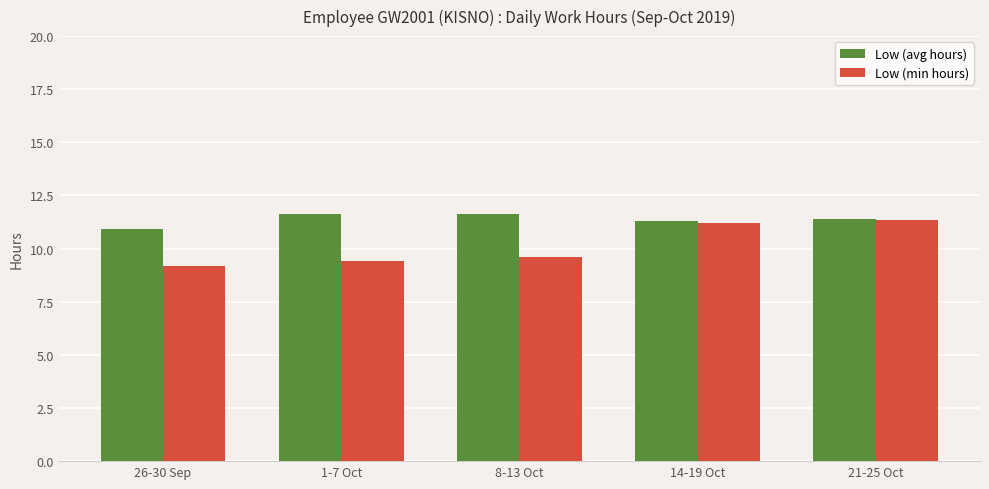

True or false: Low (min hours) has a value of 9.4 at 1-7 Oct.

True